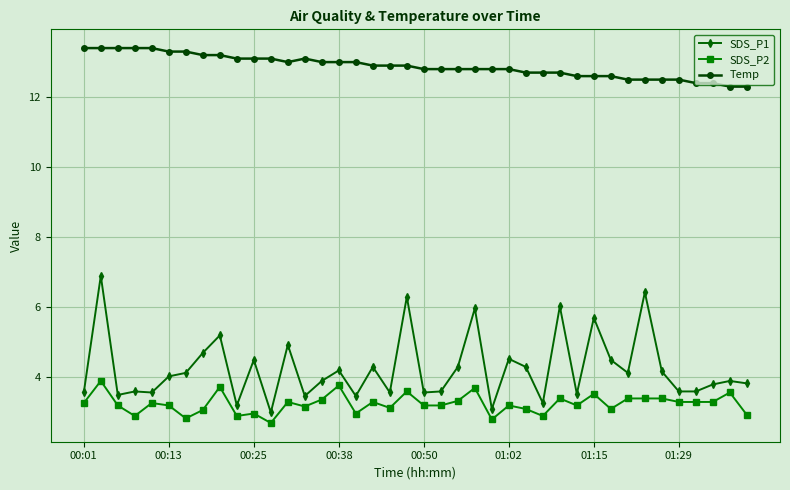

What are all the series names shown in the legend?

SDS_P1, SDS_P2, Temp